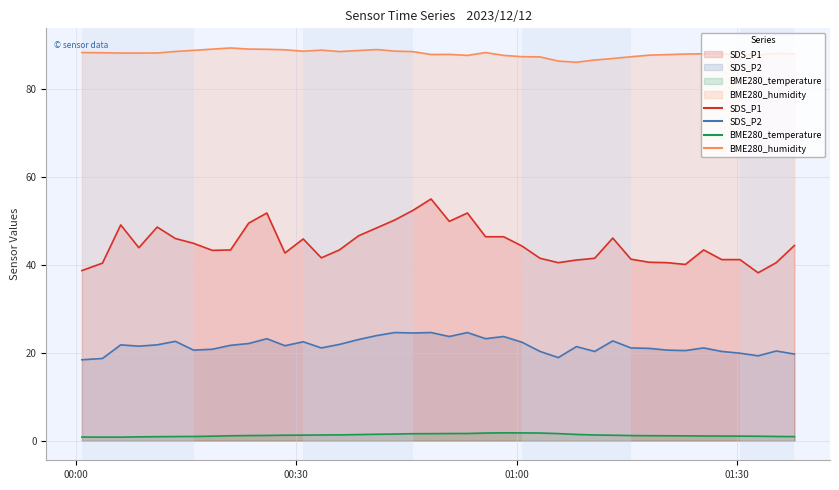

How many data points in BME280_humidity are above 88?

23